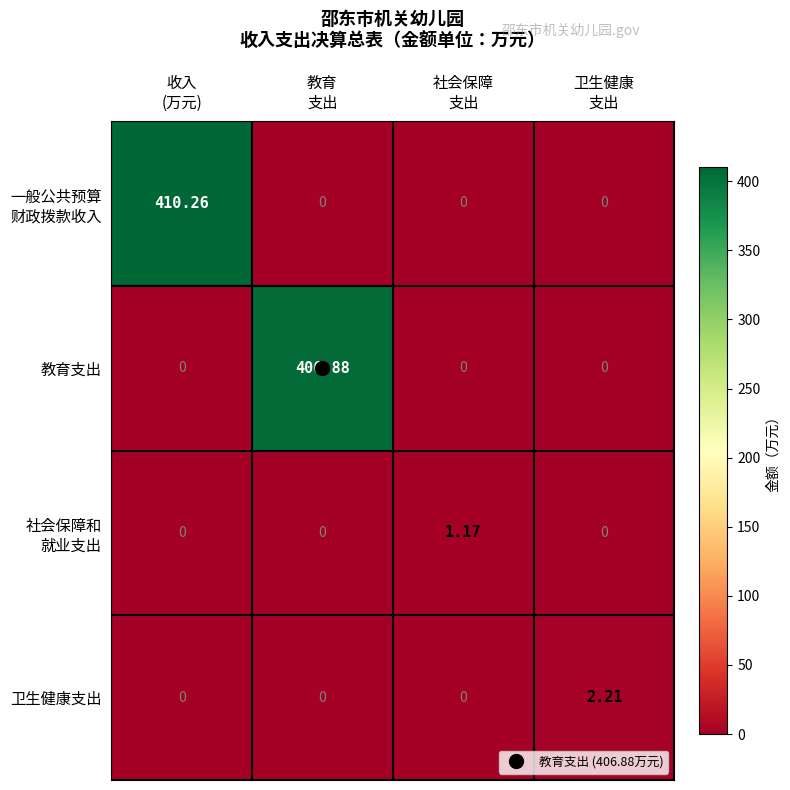

How many data points does each series have?

4